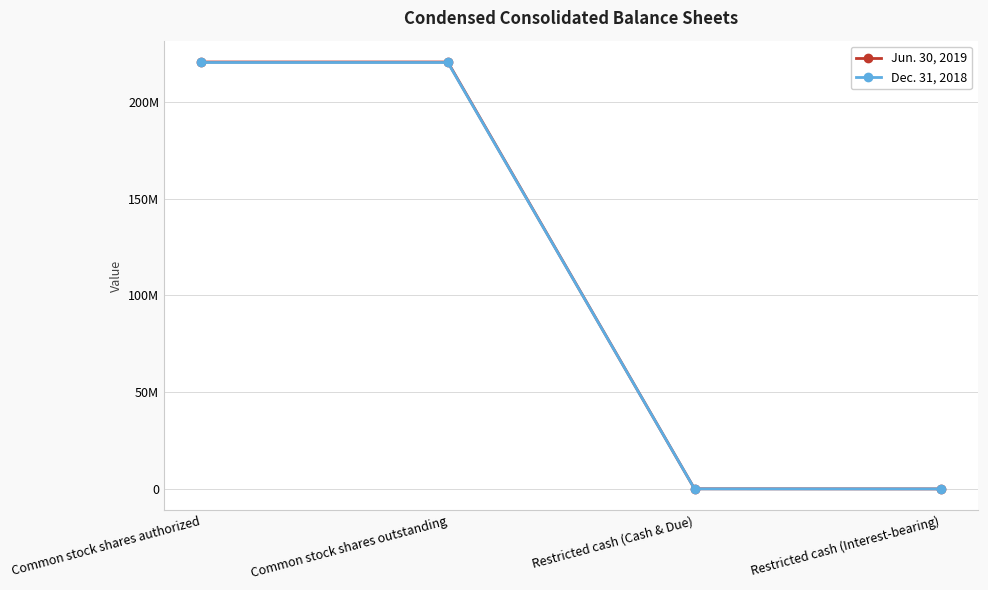

What are all the series names shown in the legend?

Jun. 30, 2019, Dec. 31, 2018